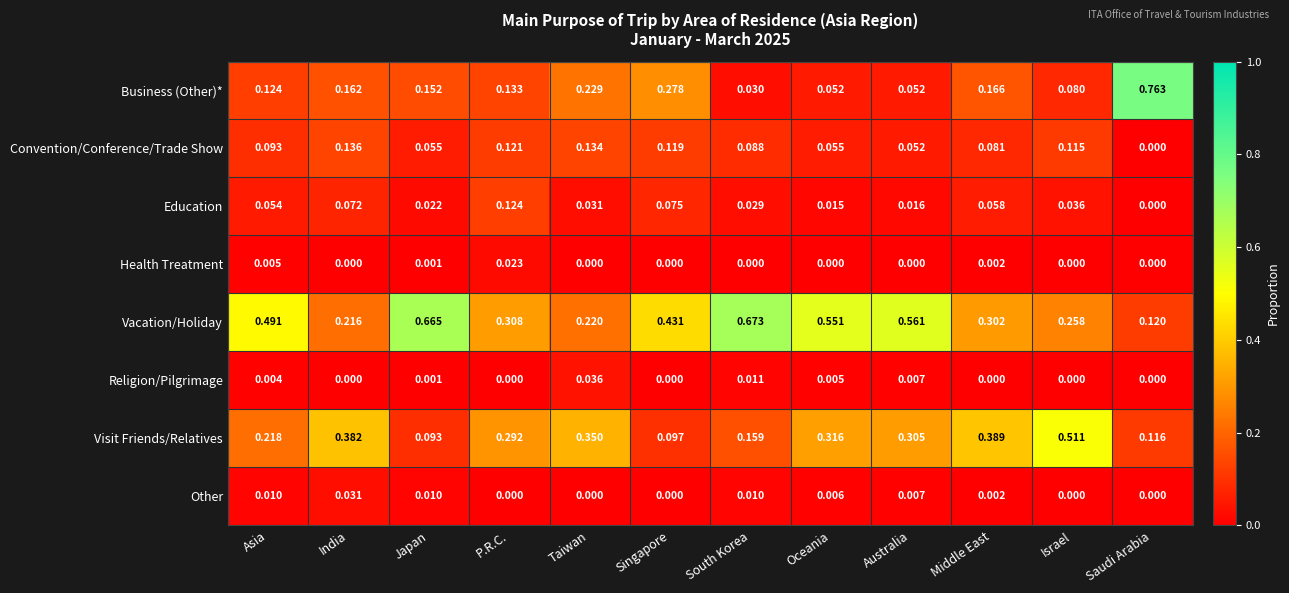

How many categories are shown in the chart?

12